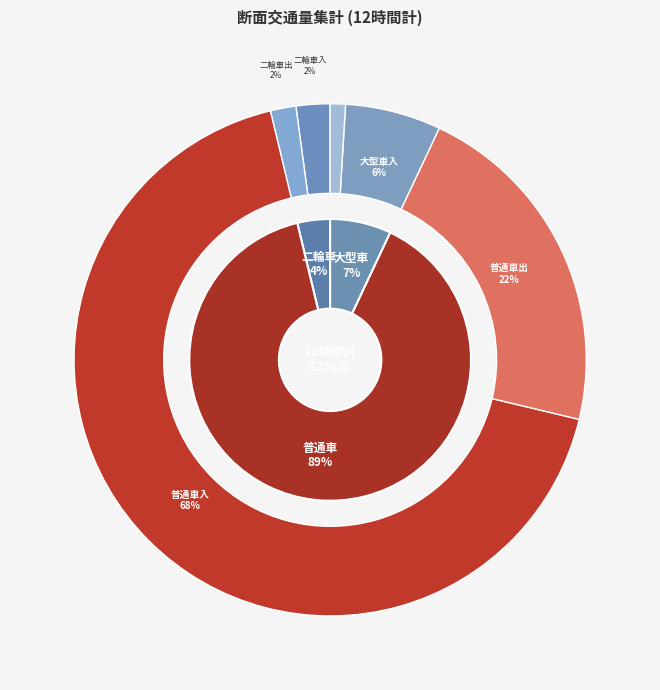

Between 入 and 出, which is larger?

入